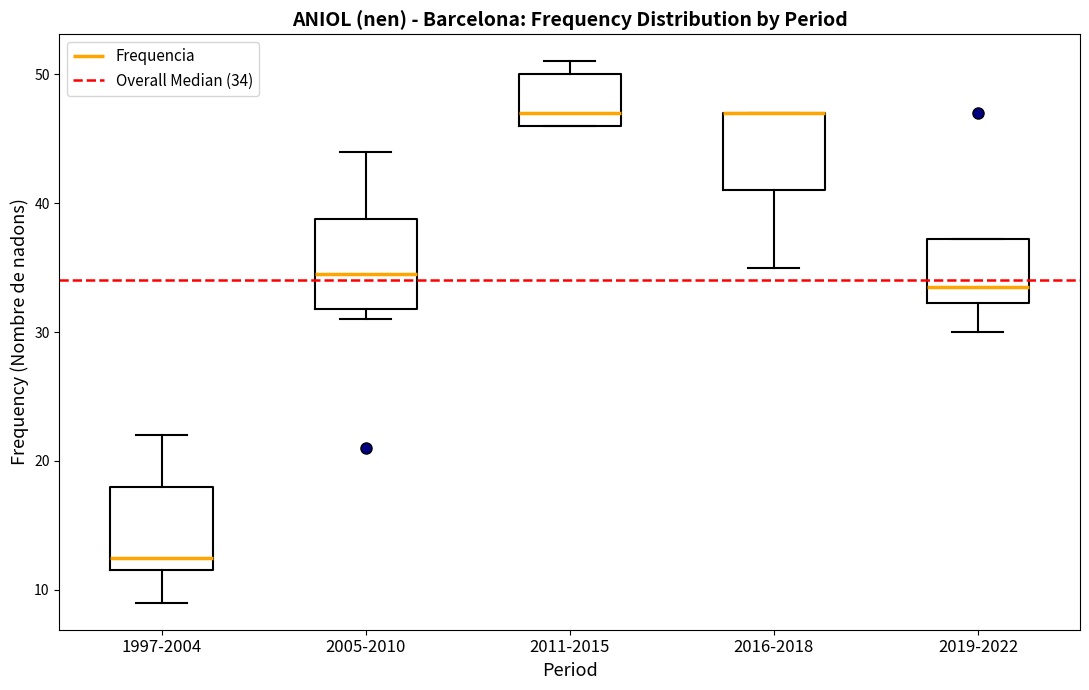

Reading left to right, read every box against the y-axis: the position of its median line, the range the box covers, and the ends of its whiskers. The values are not printed on the chart, so give them approximately, as read against the axis.

1997-2004: median 13, box 12 to 18, whiskers 9 to 22
2005-2010: median 35, box 32 to 39, whiskers 31 to 44
2011-2015: median 47, box 46 to 50, whiskers 46 to 51
2016-2018: median 47 (drawn on the box's upper edge), box 41 to 47, whiskers 35 to 47
2019-2022: median 34, box 32 to 37, whiskers 30 to 37